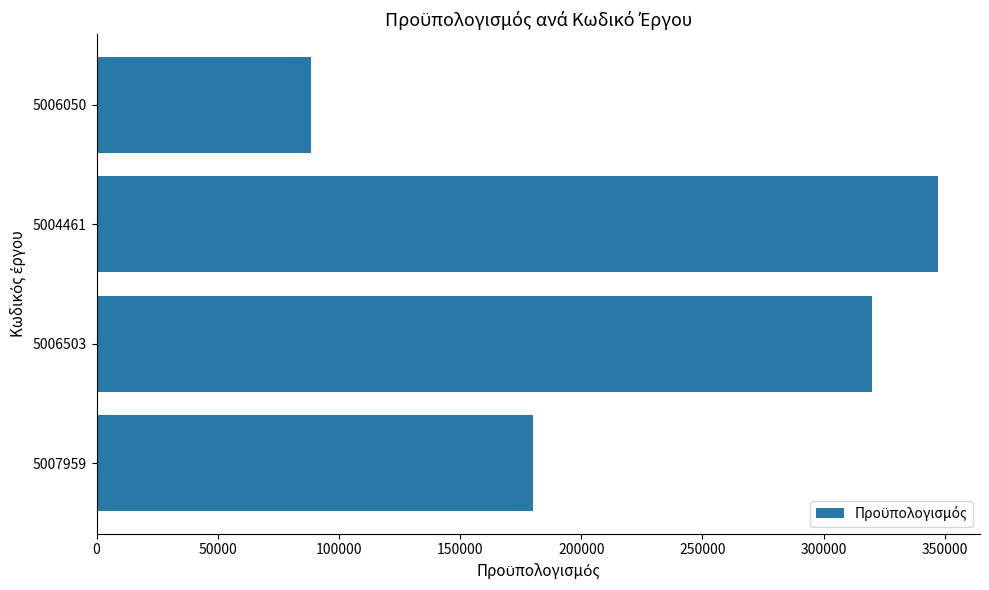

What is the approximate value at 5007959?

180000